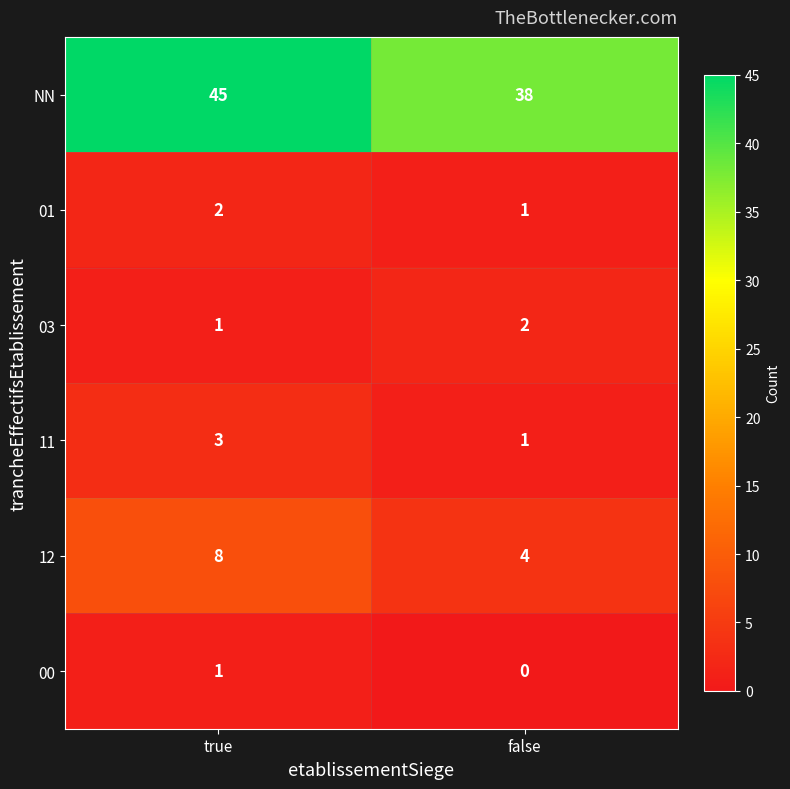

Reading left to right, transcribe all the data shown in this chart.

NN: true=45	false=38
01: true=2	false=1
03: true=1	false=2
11: true=3	false=1
12: true=8	false=4
00: true=1	false=0